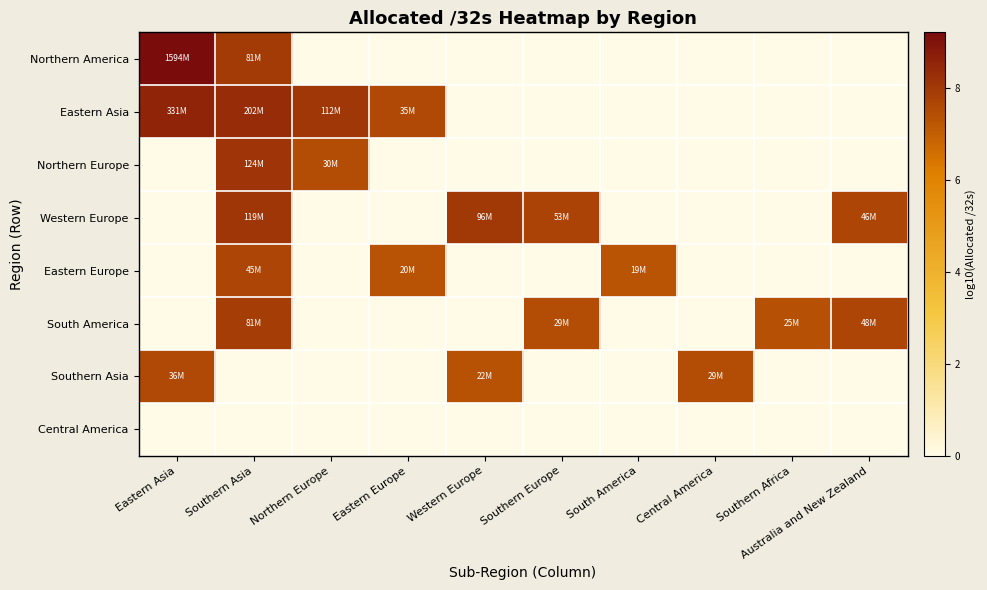

What is the total value across all series at Western Europe?

15.3